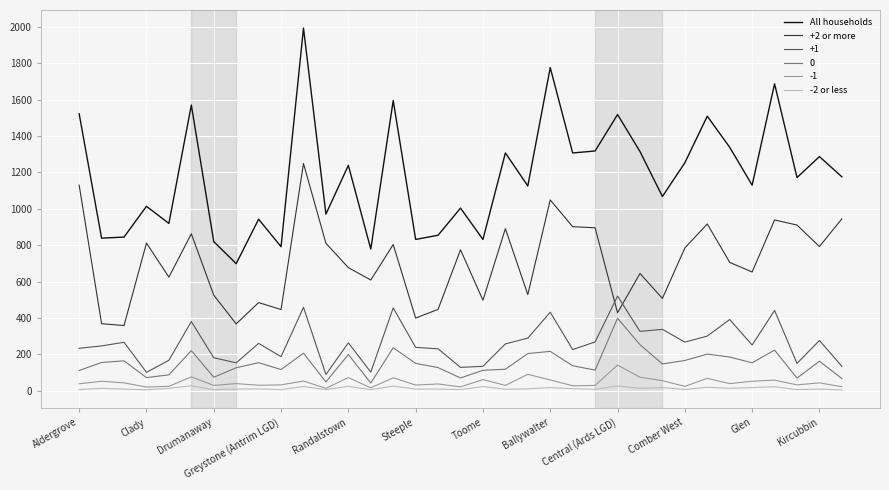

What is the greatest value displayed?

1993